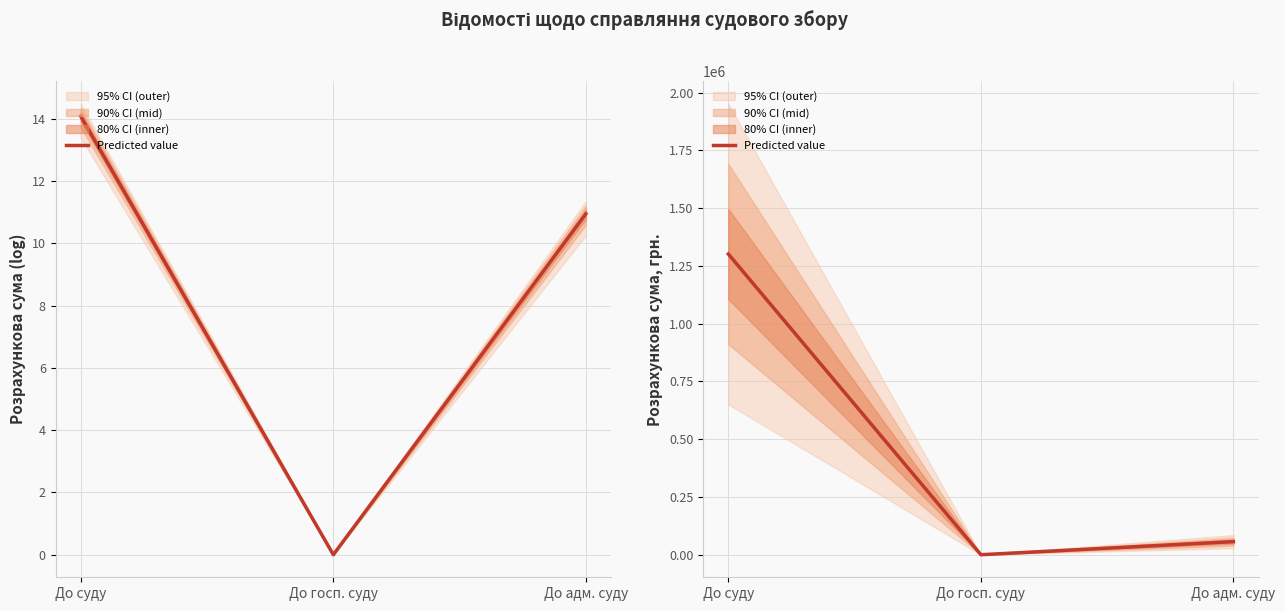

Which category has the lowest value across all series?

До госп. суду